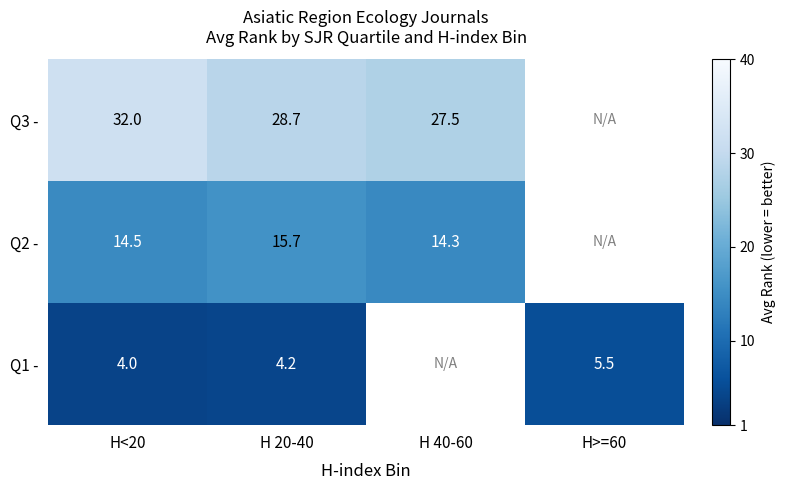

What is the greatest value displayed?

32.0